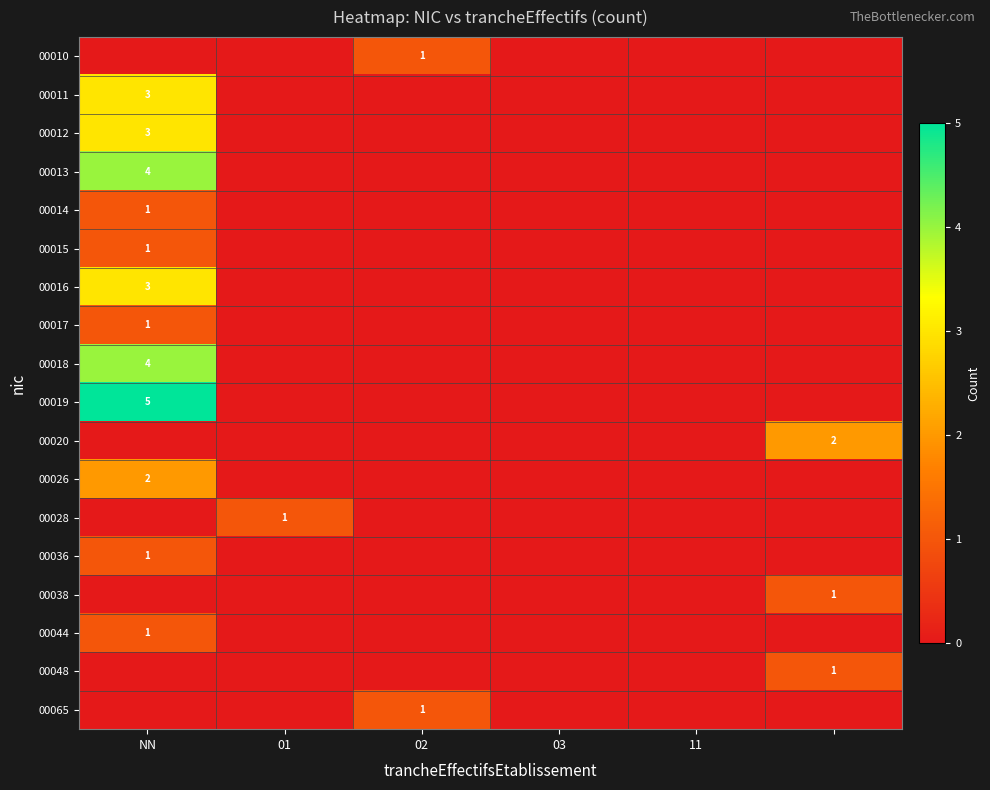

Which category has the lowest value across all series?

NN